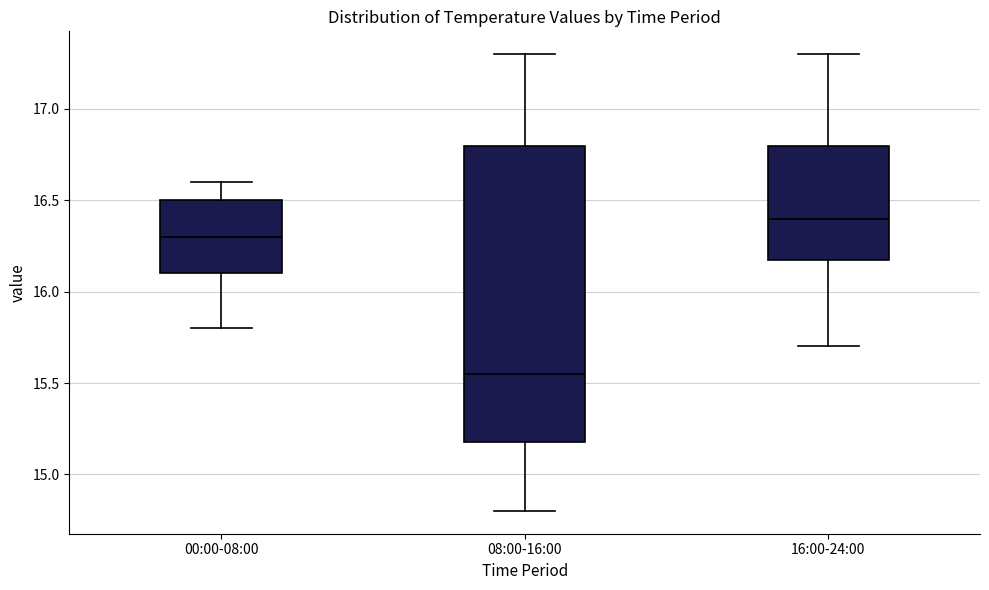

Which box has the highest median line?

16:00-24:00